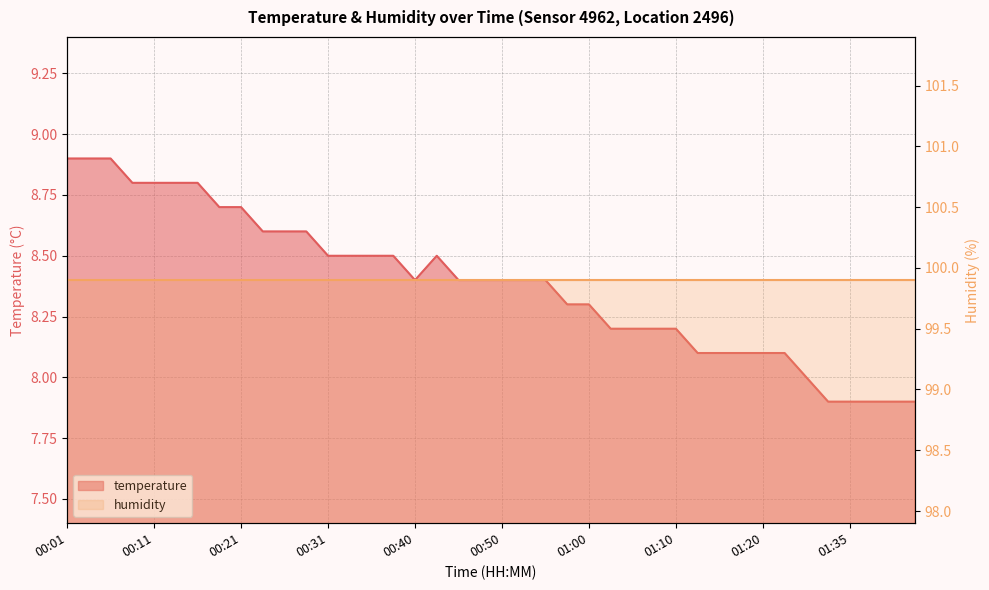

List the labels in order of value, smallest first.

01:32, 01:35, 01:37, 01:40, 01:43, 01:30, 01:13, 01:15, 01:18, 01:20, 01:27, 01:03, 01:05, 01:08, 01:10, 00:58, 01:00, 00:40, 00:45, 00:48, 00:50, 00:53, 00:55, 00:31, 00:33, 00:35, 00:38, 00:43, 00:23, 00:26, 00:28, 00:18, 00:21, 00:08, 00:11, 00:13, 00:16, 00:01, 00:04, 00:06